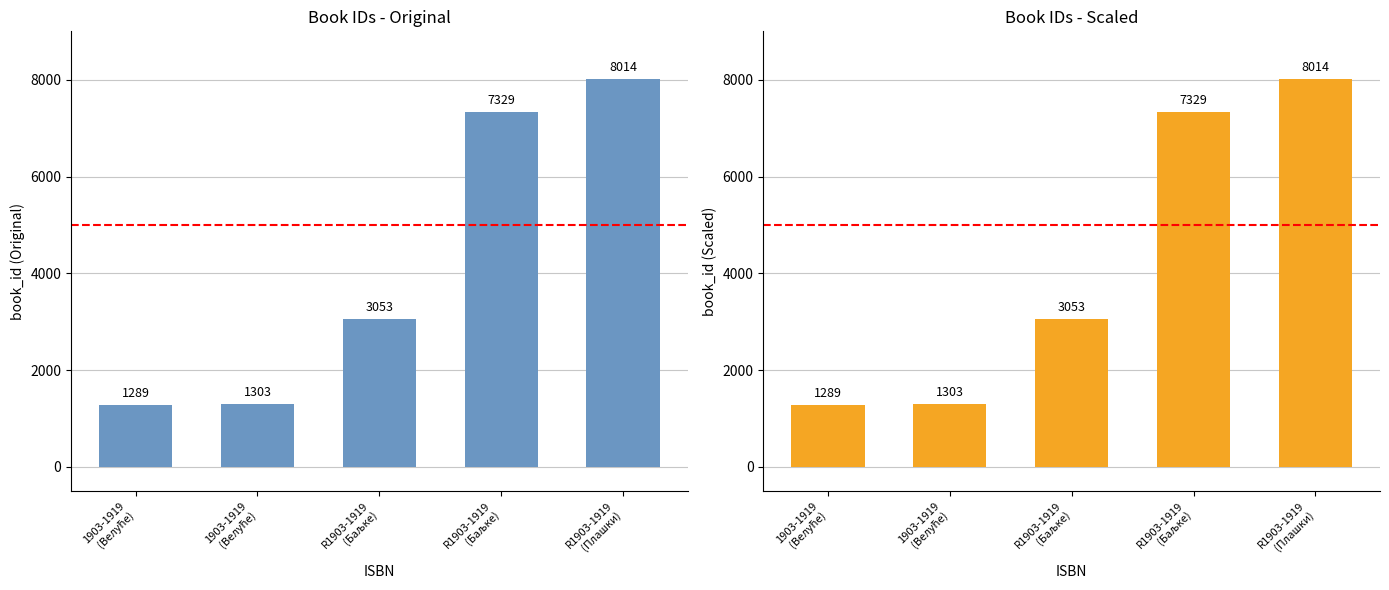

Is it true that the value at R1903-1919
(Баљке) is 3053?

True